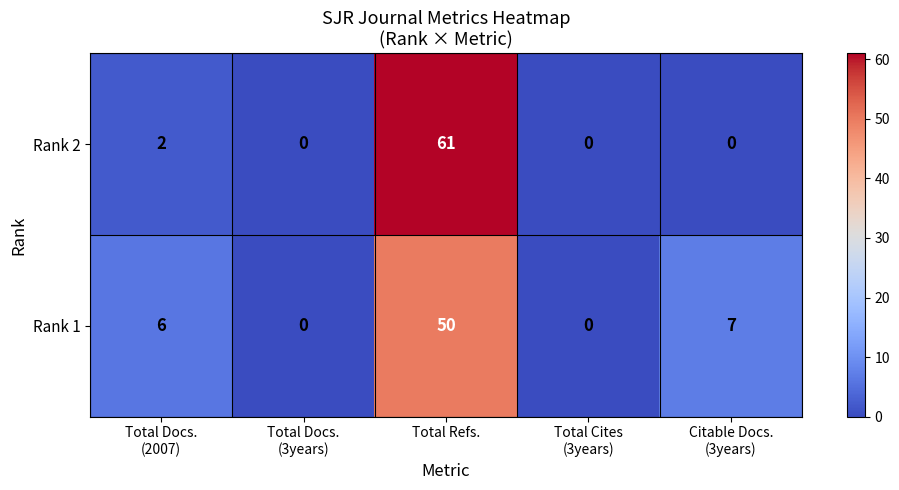

The value of Rank 1 at Total Refs. is 74. True or false?

False